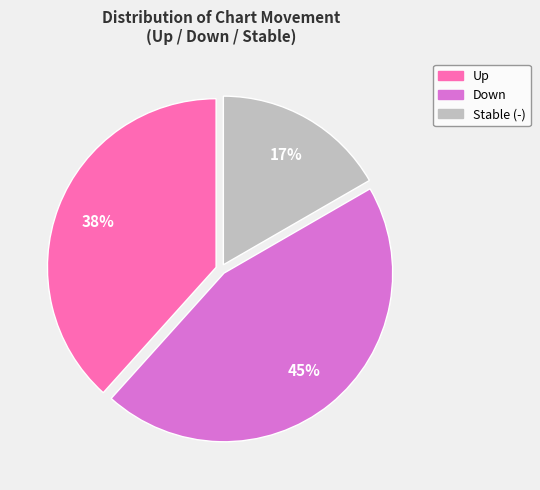

To the nearest percent, what is the difference between the largest and smallest slice percentages?

28%